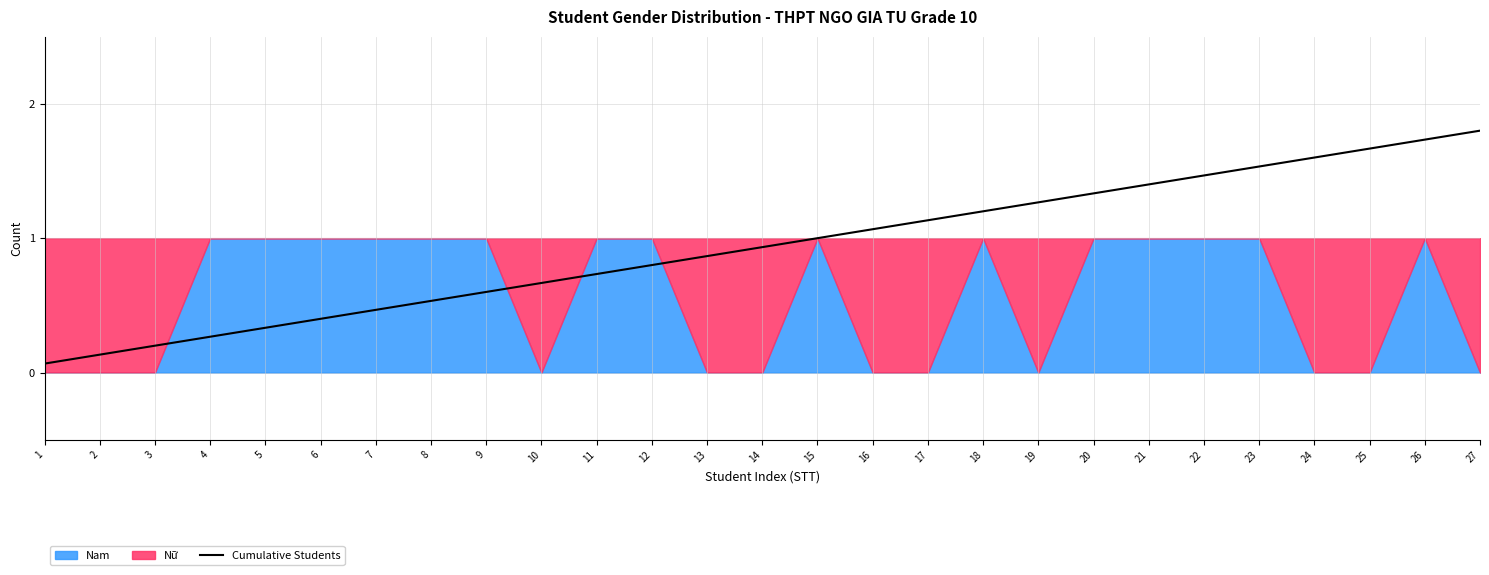

Does the chart display data point markers on the line(s)?

No